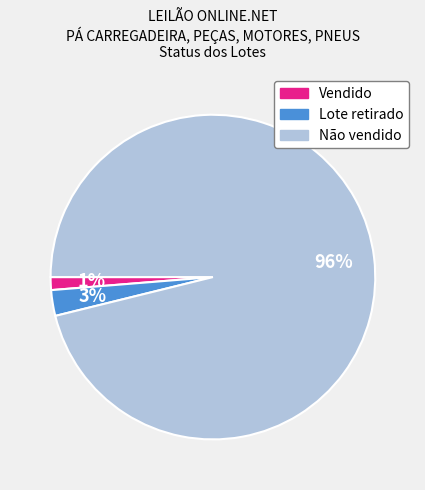

To the nearest percent, what is the combined percentage of Lote retirado and Vendido?

4%